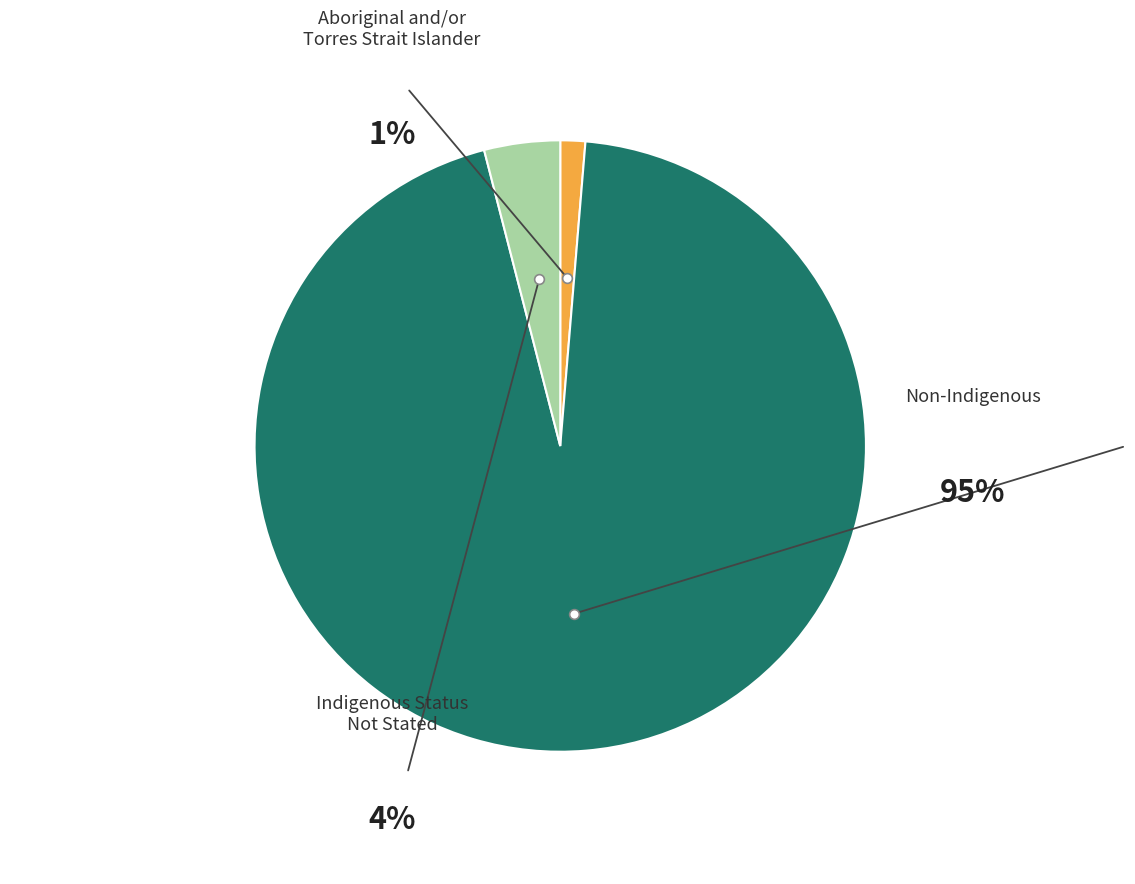

How much of the chart is everything except Indigenous status not stated?

95.8%